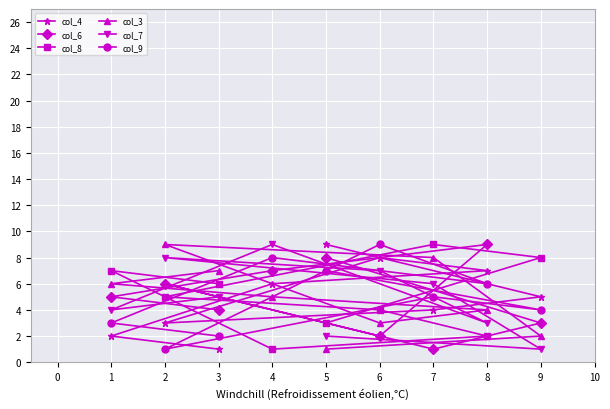

How many interior local valleys does the col_3 series have?

1